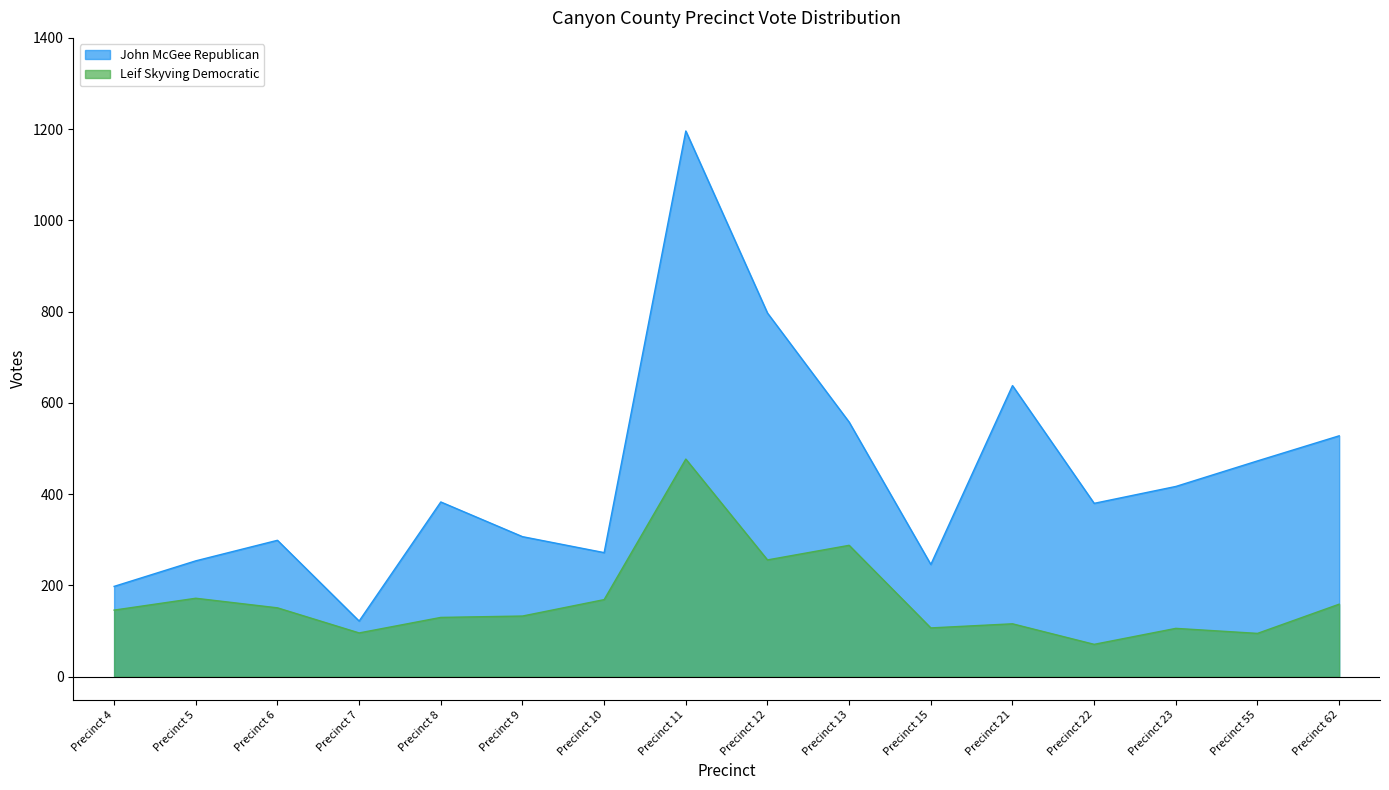

What is the sum of the Leif Skyving Democratic values at Precinct 10 and Precinct 8?

299